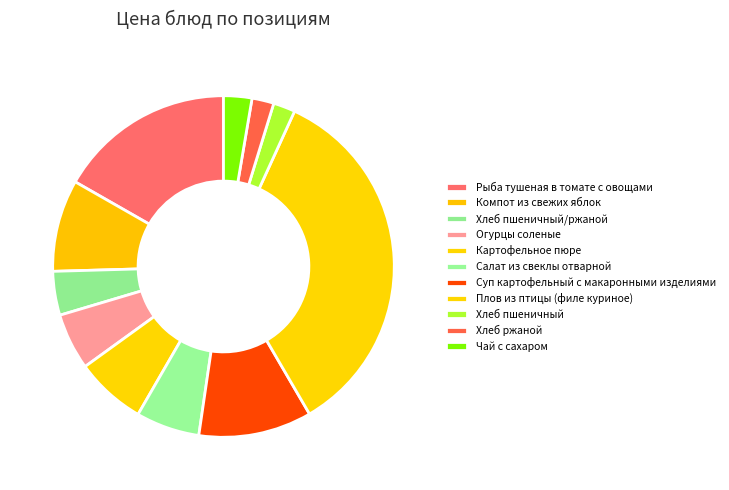

What percentage is the Чай с сахаром slice, to the nearest percent?

3%